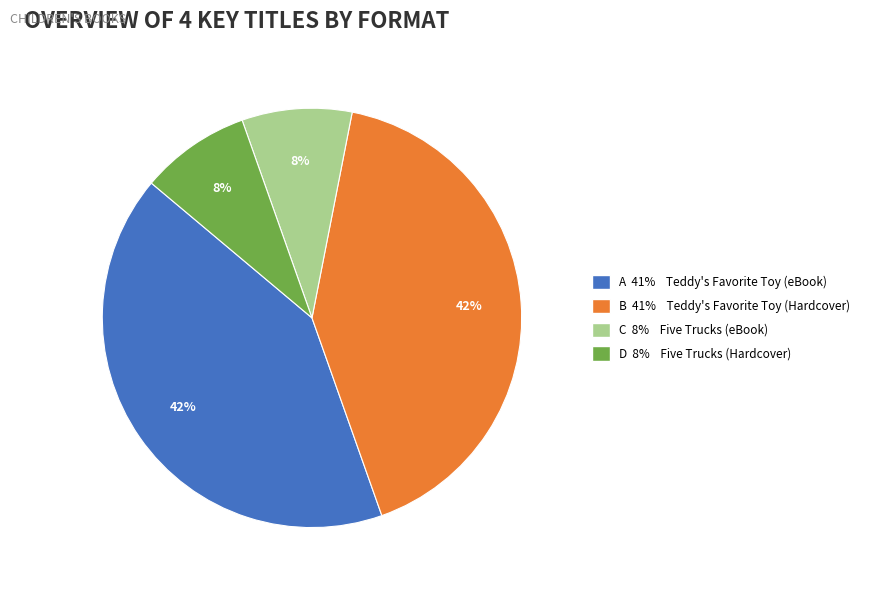

Count the number of slices in the pie.

4